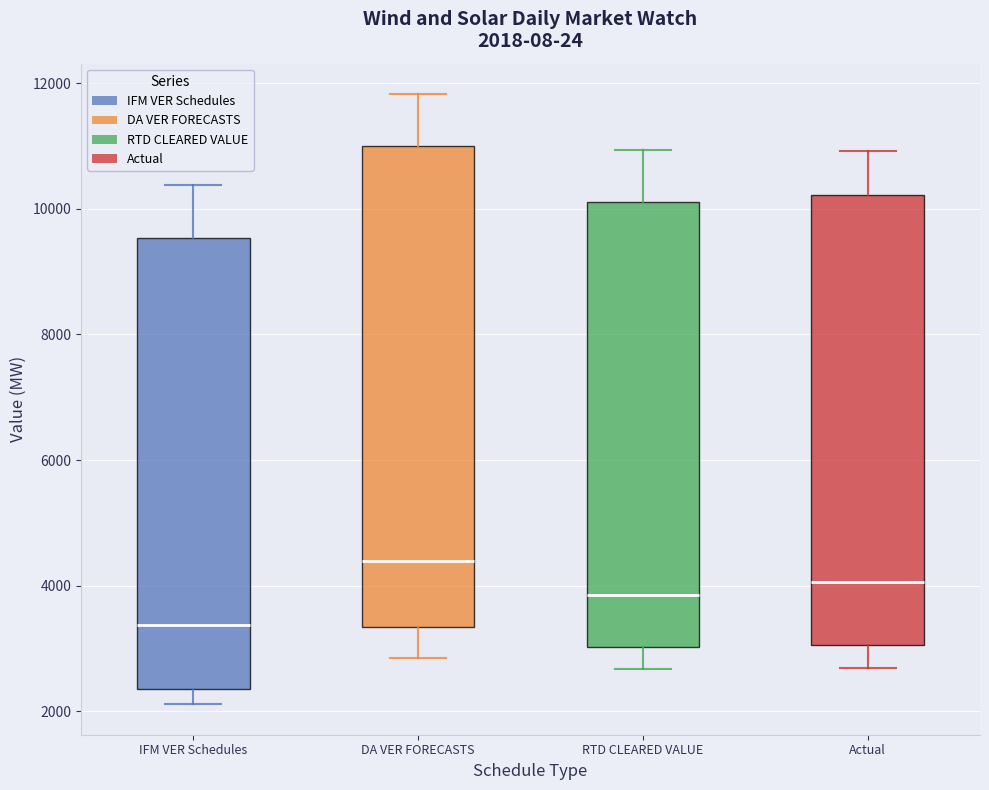

Which box is the tallest, from its lower edge to its upper edge?

DA VER FORECASTS